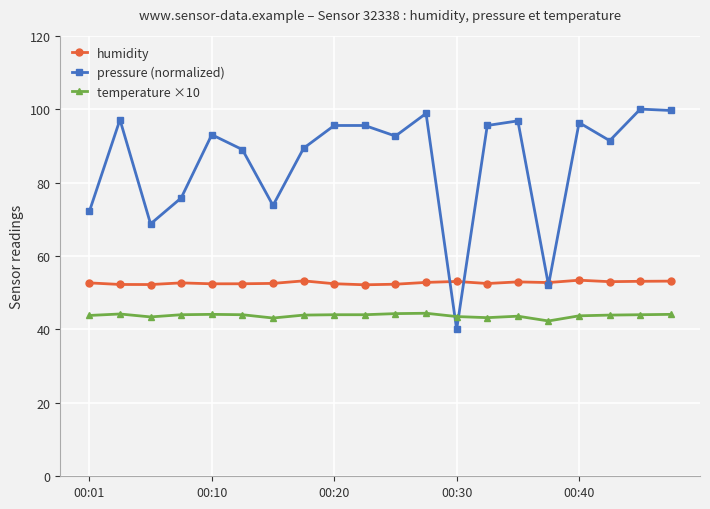

Count the number of categories in the chart.

20